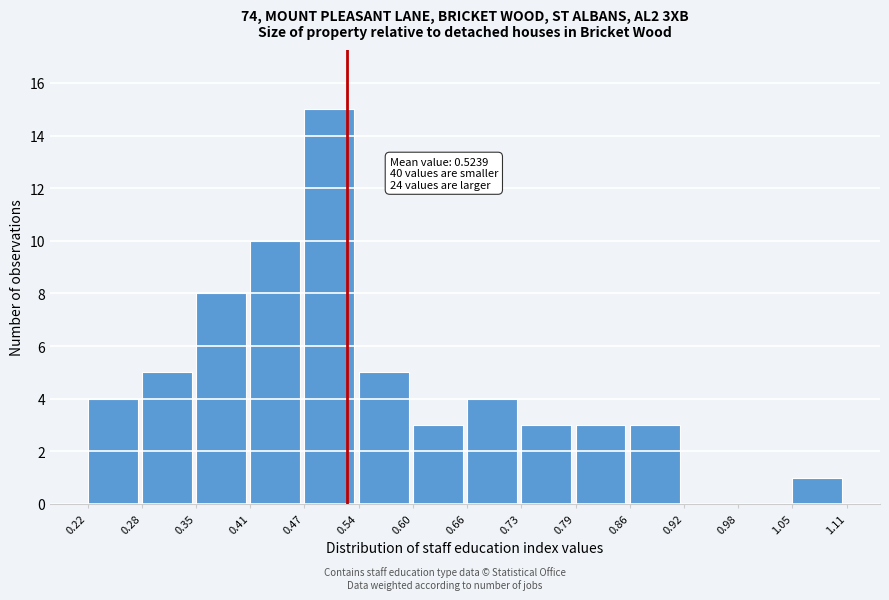

Which range on the x-axis has the tallest bar?

0.47 to 0.54